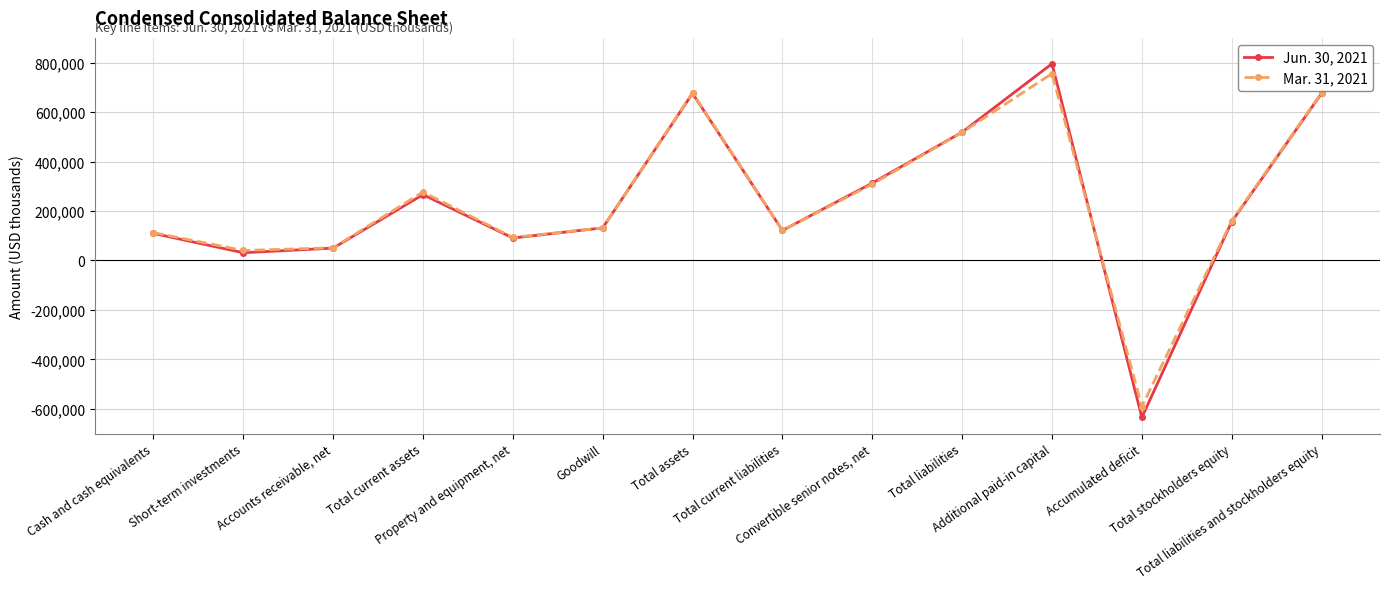

How many values in the Jun. 30, 2021 series are below 156796?

7